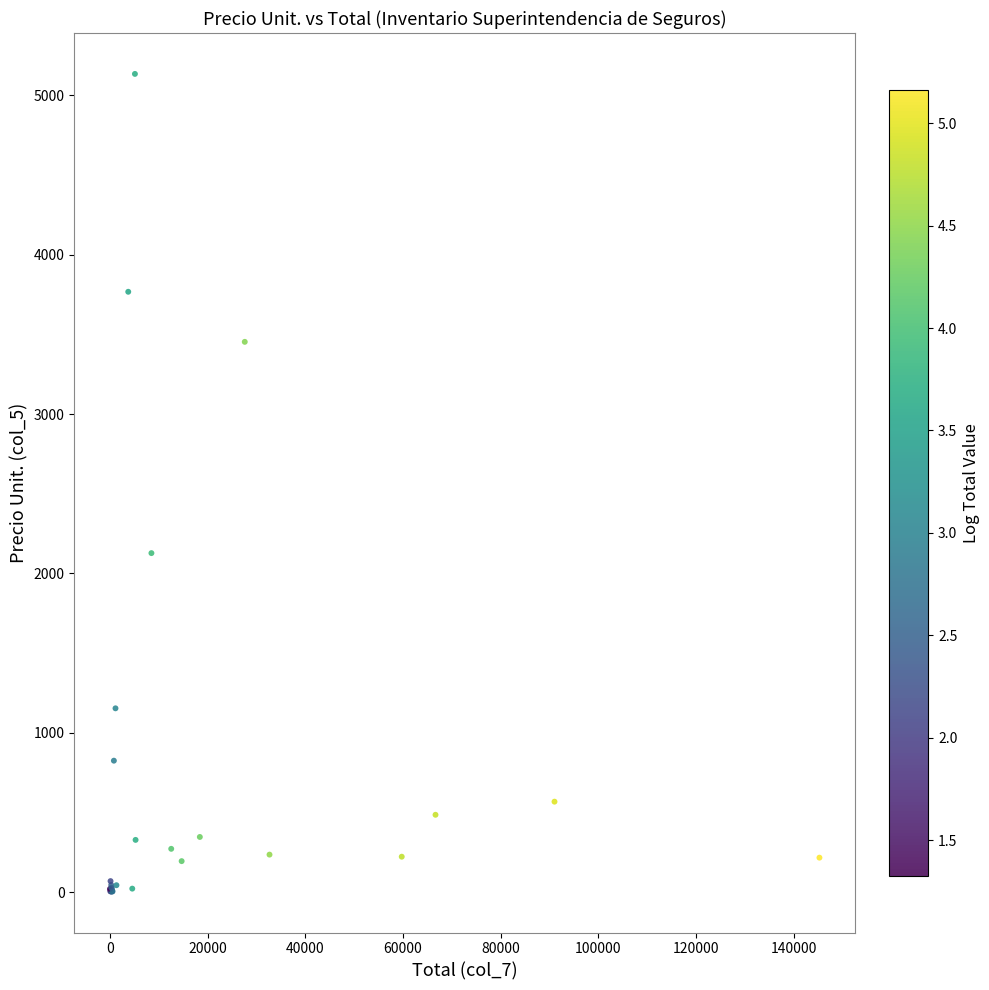

What Y value in the scatter plot is closest to 2568?

2127.7